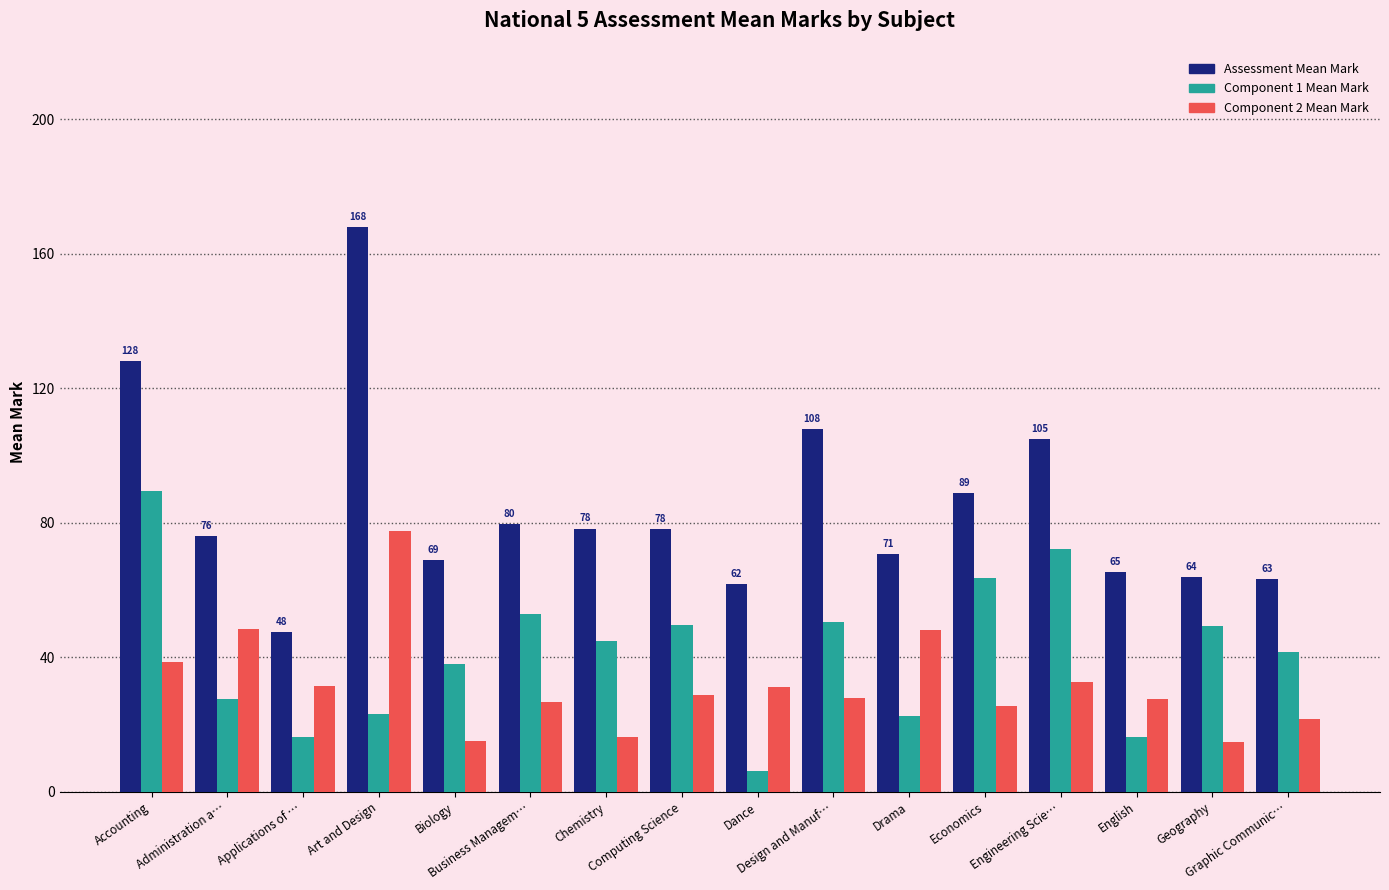

What is the maximum value for Assessment Mean Mark?

167.9